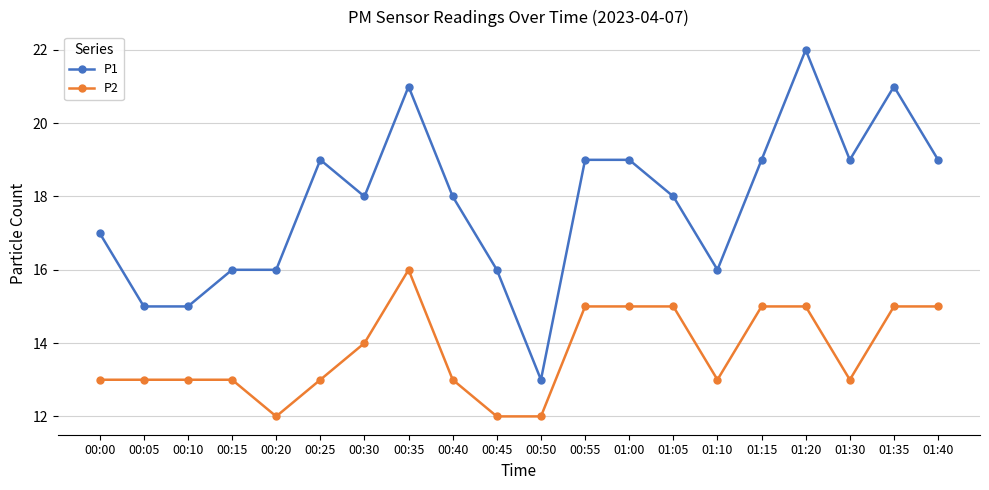

How many P2 values are between 13 and 15?

16